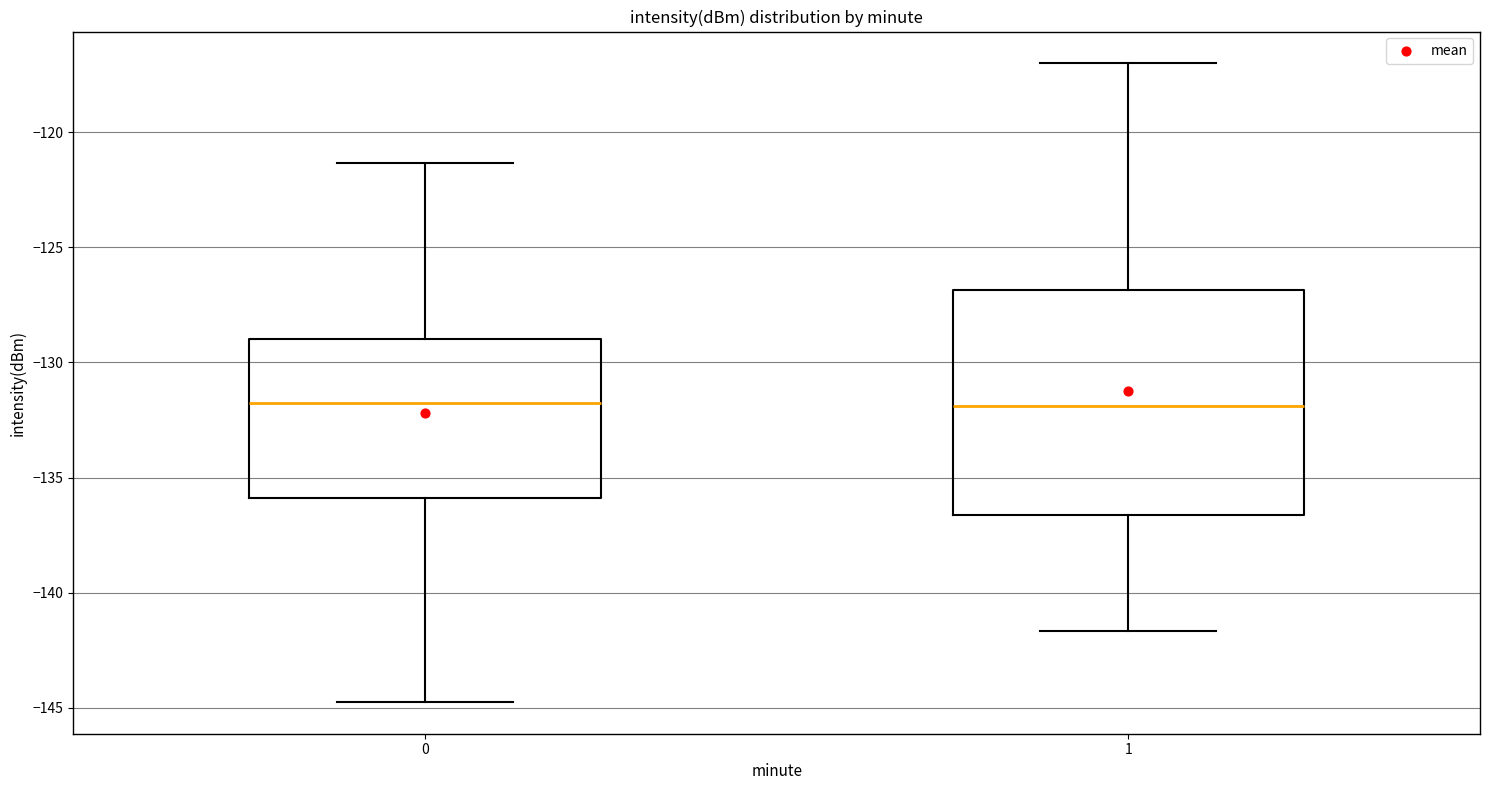

Which box is the tallest, from its lower edge to its upper edge?

1